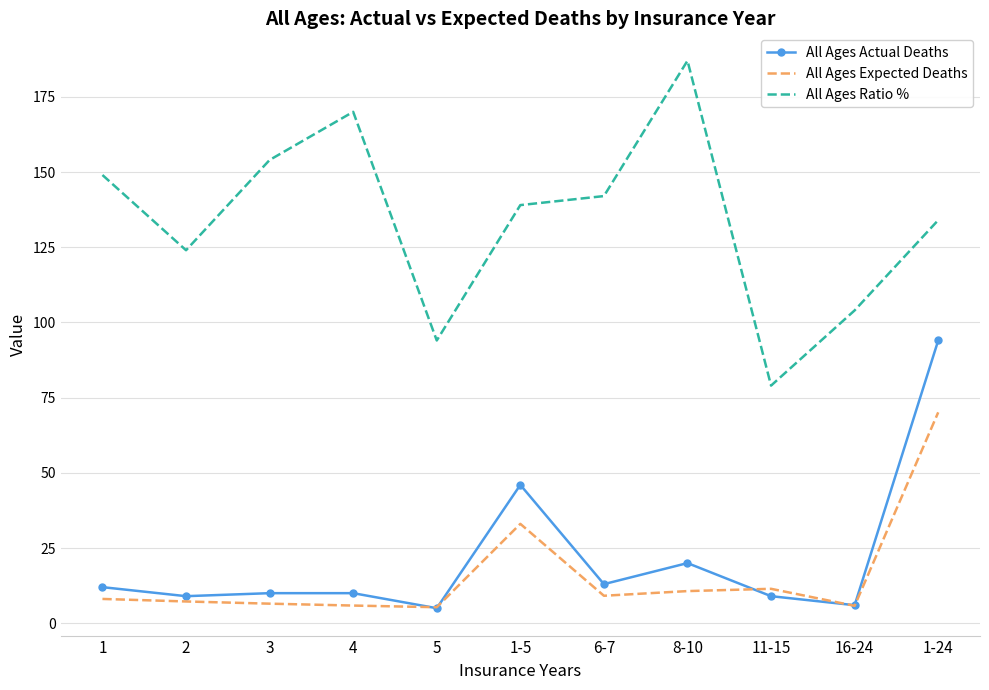

At which label is All Ages Expected Deaths closest to 37?

1-5